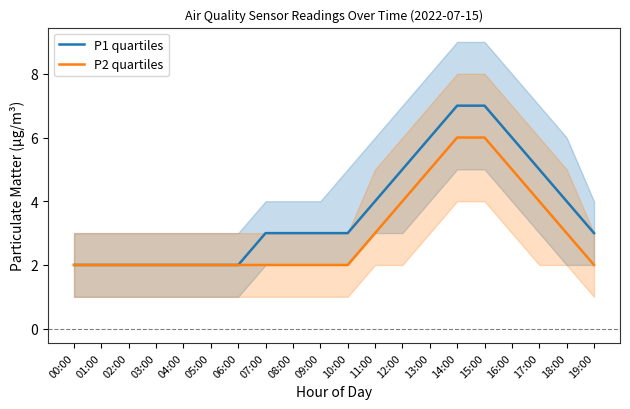

What is the average value of the P2 quartiles series?

3